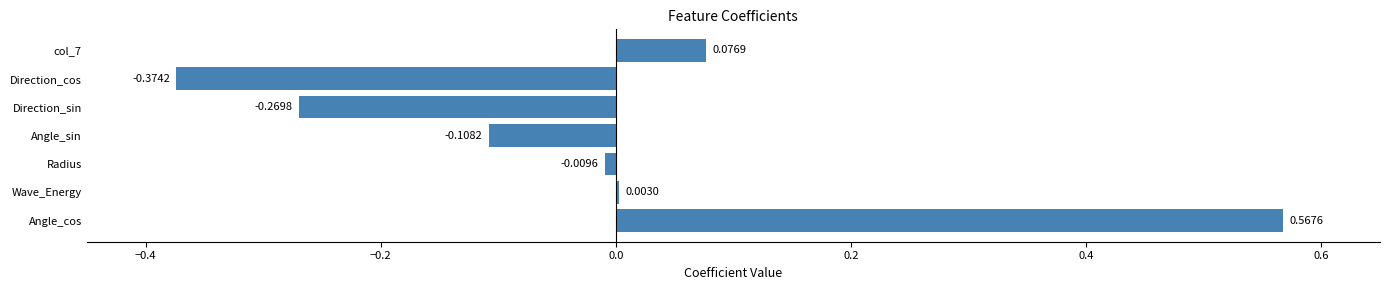

What is the change in value from Angle_cos to Direction_sin?

-0.8